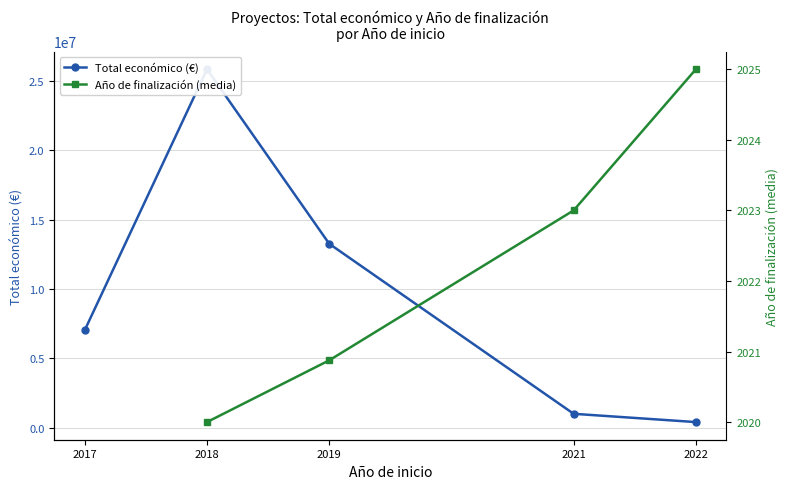

What is the minimum value for Total económico (€)?

395340.0